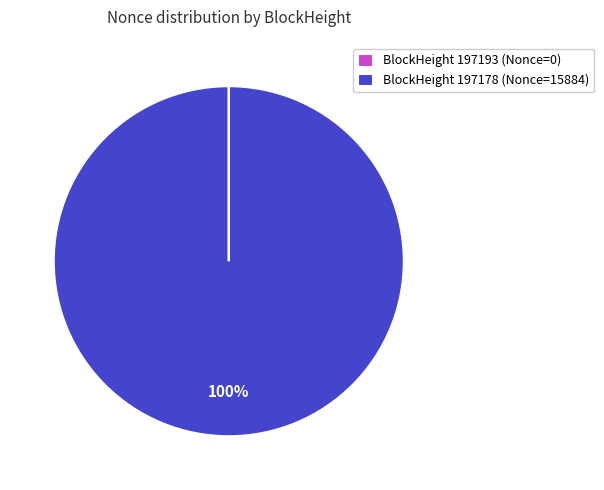

The BlockHeight 197178 (Nonce=15884) slice represents 100% of the pie. True or false?

True